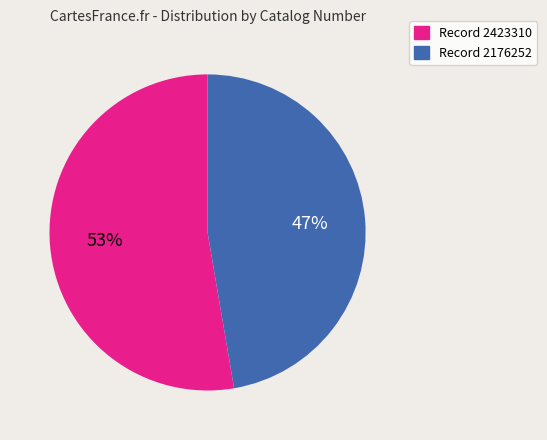

To the nearest percent, what is the average slice percentage?

50%